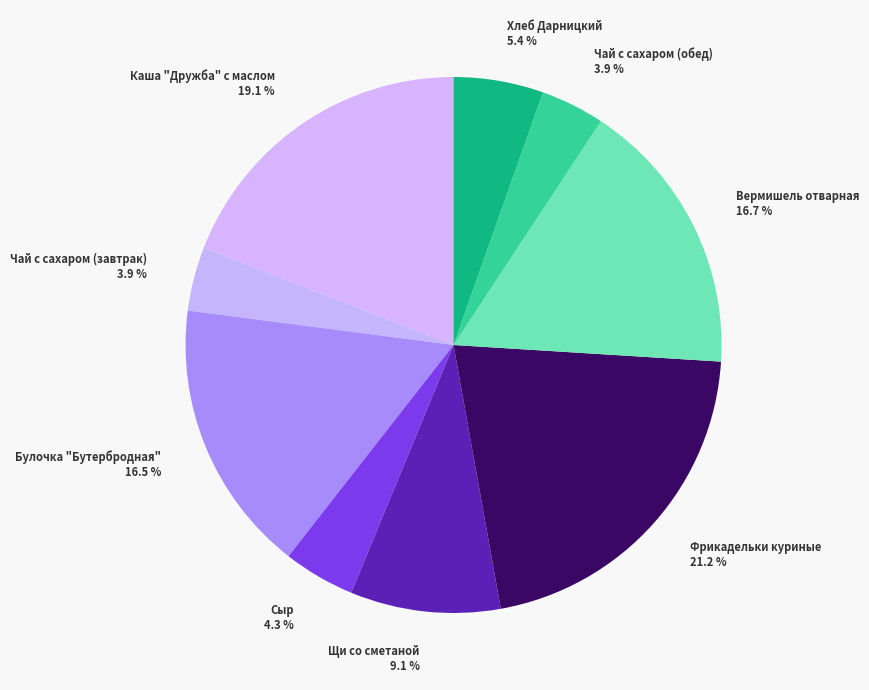

Which category has the biggest portion of the pie?

Фрикадельки куриные